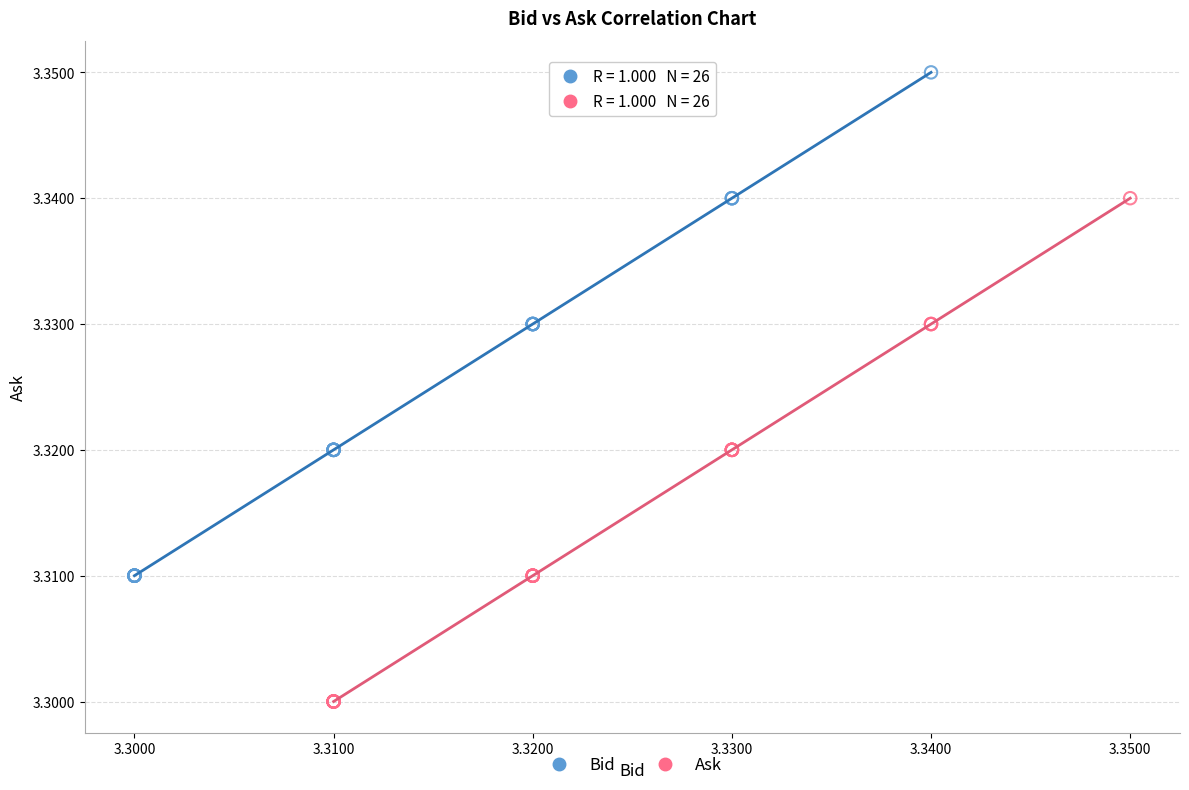

Which series contains the lowest Y value?

Ask